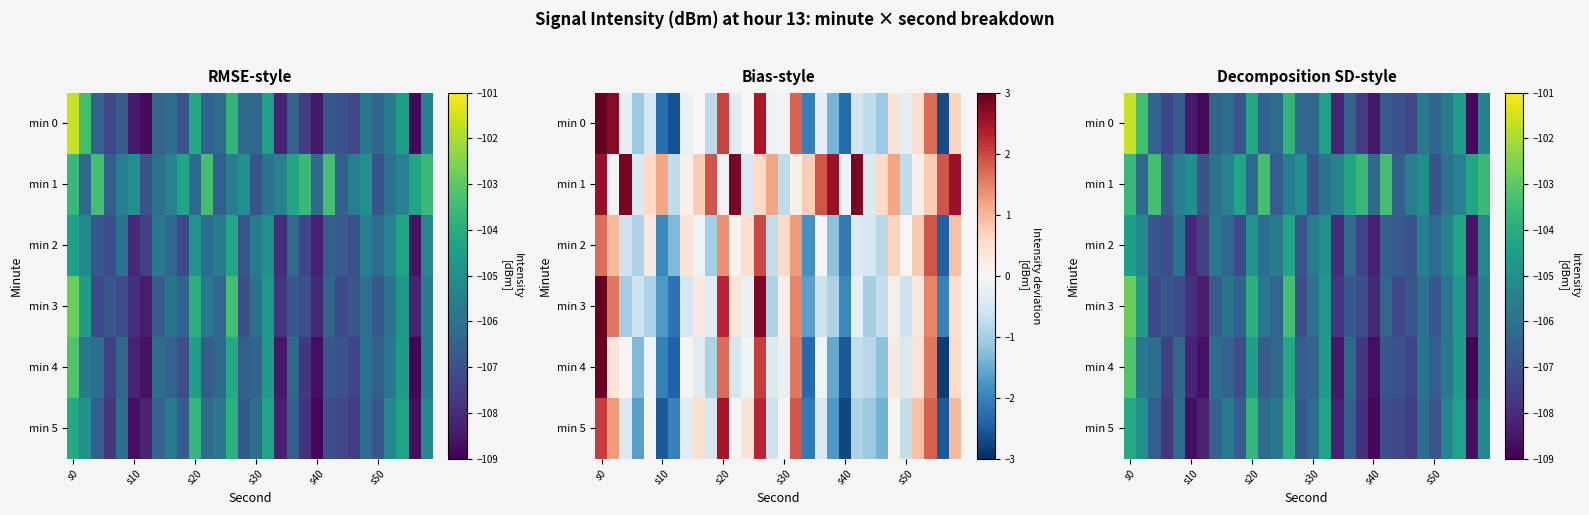

What is the highest value of the min 0 series?

-101.7